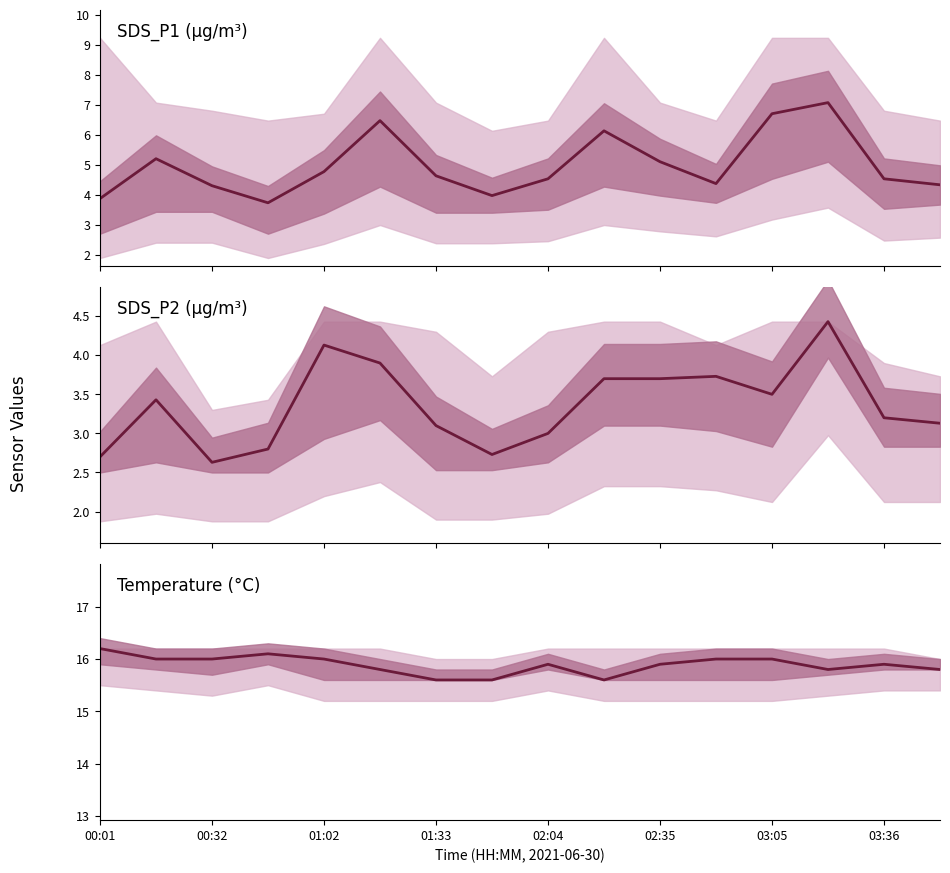

What is the difference between the SDS_P2 (µg/m³) values at 00:32 and 12?

0.1